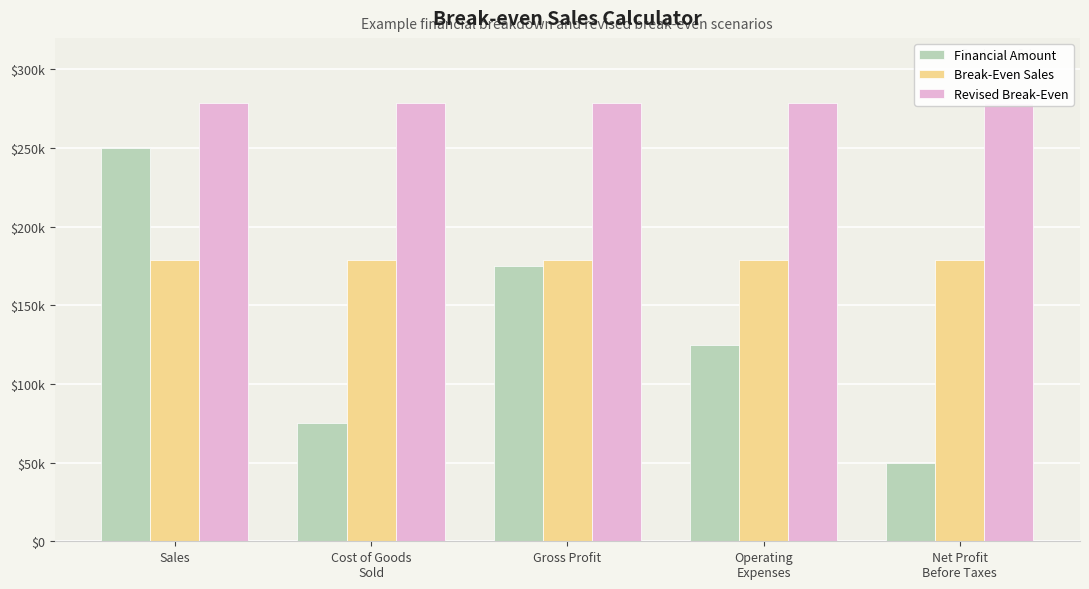

Is it true that Break-Even Sales equals 178571.4 at Net Profit
Before Taxes?

True